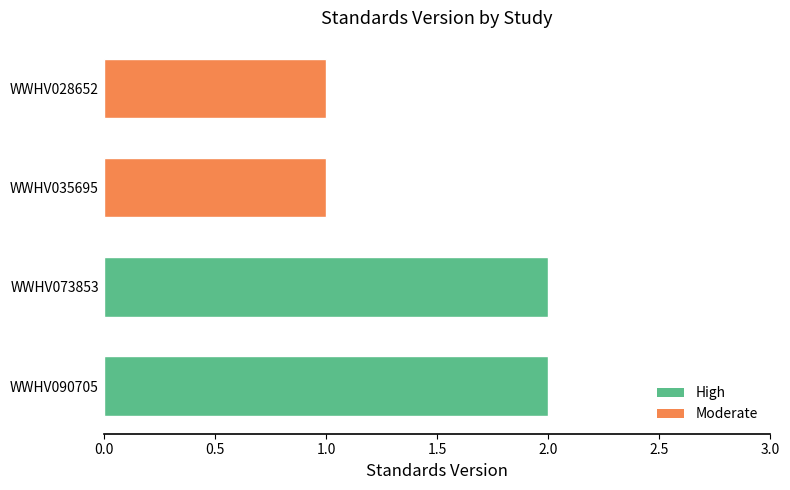

Is it true that the value at WWHV073853 is 2?

True